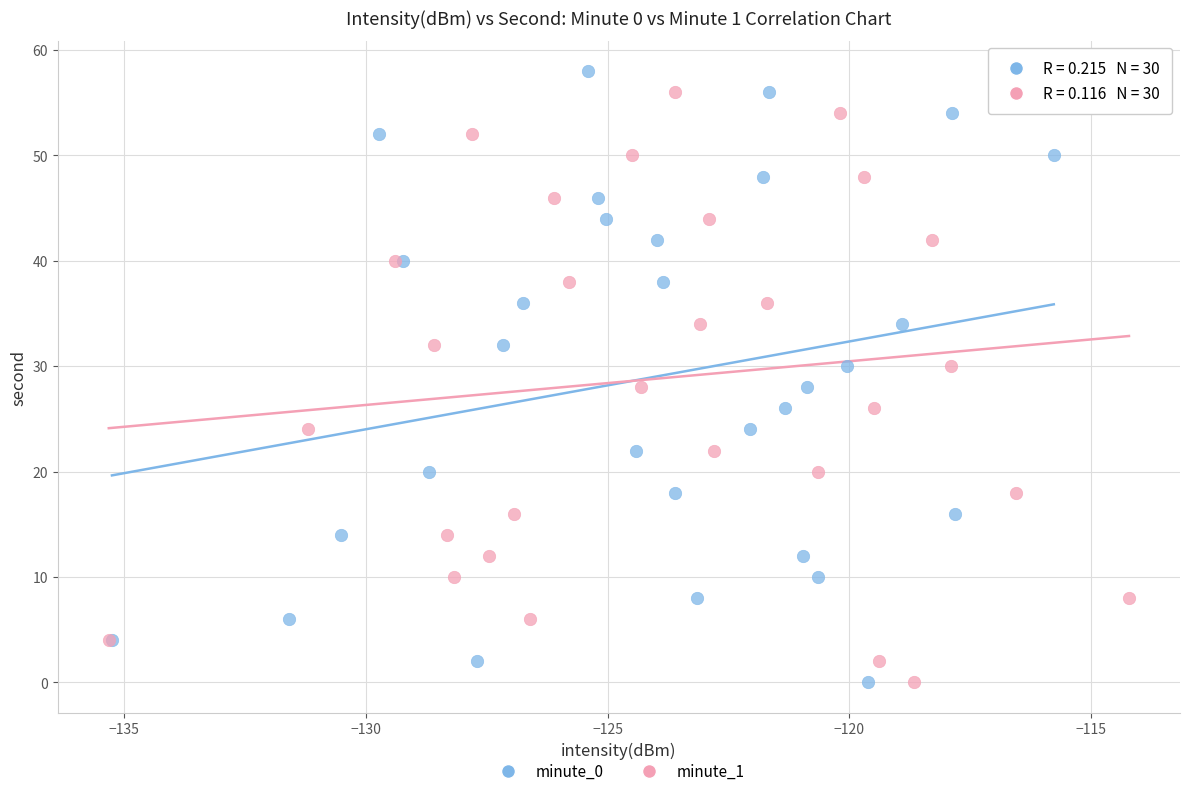

What are all the series names shown in the legend?

minute_0, minute_1